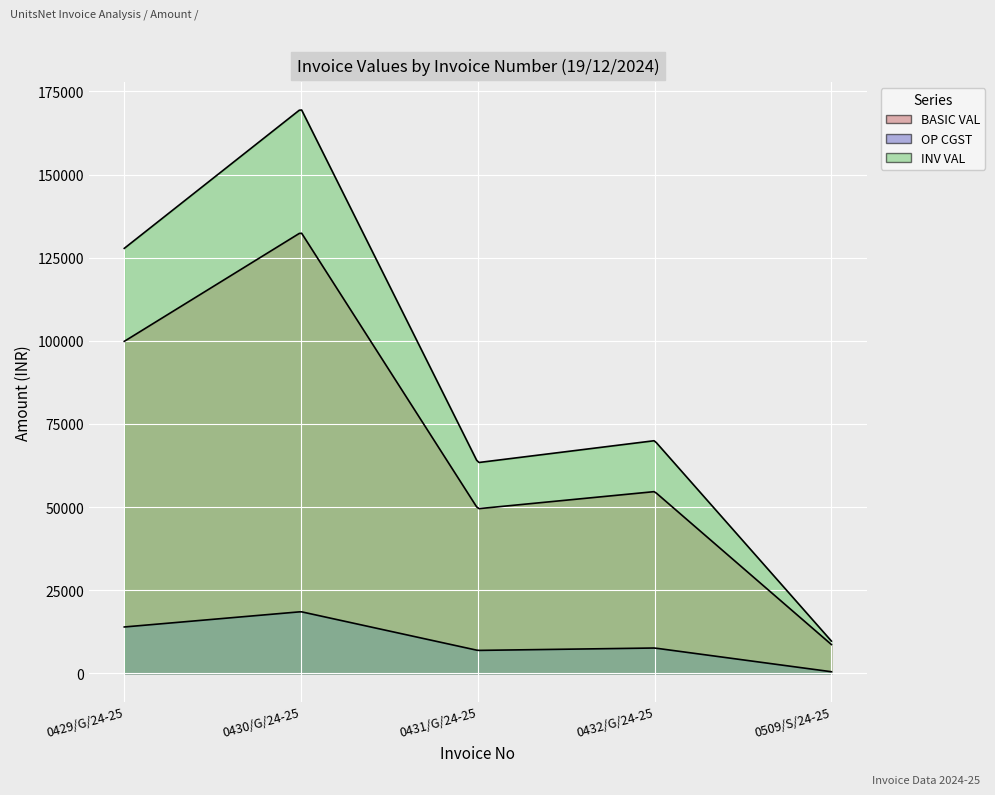

What is the value of the BASIC VAL point at the 5th from the left?

8700.0